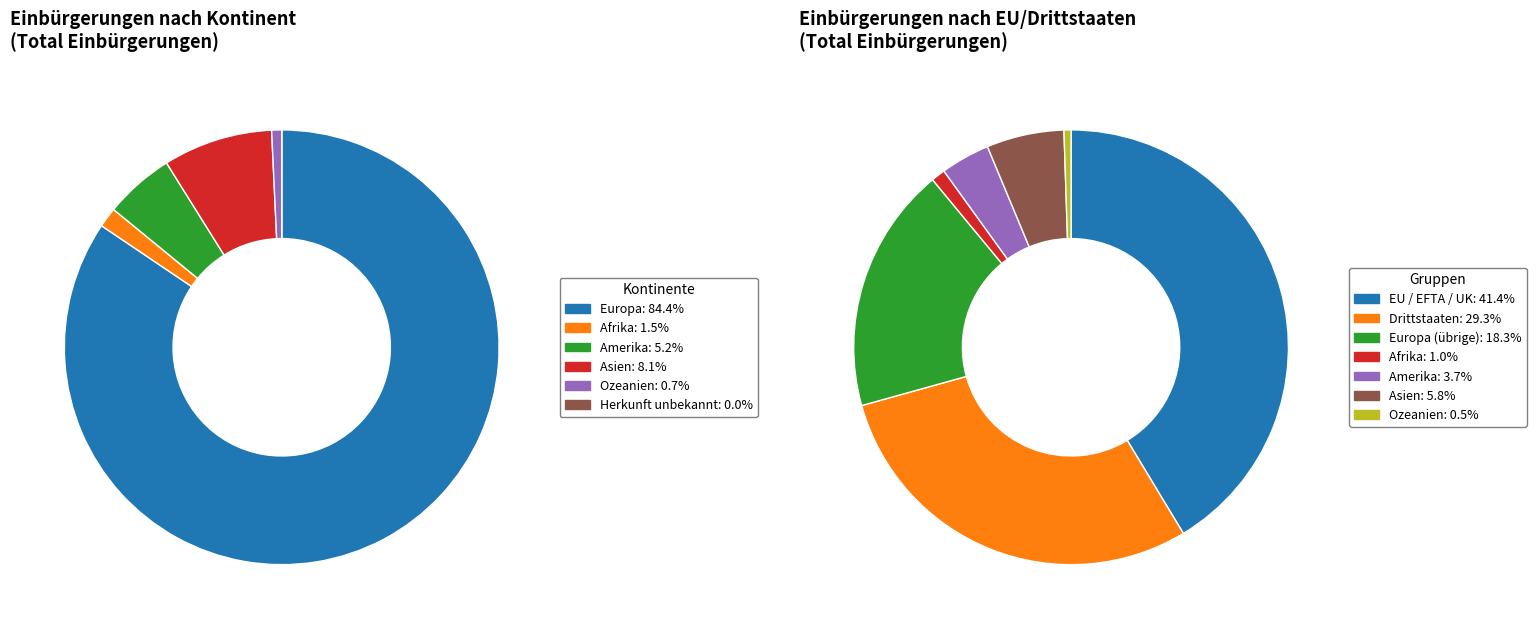

Between Afrika and Amerika, which is larger?

Amerika